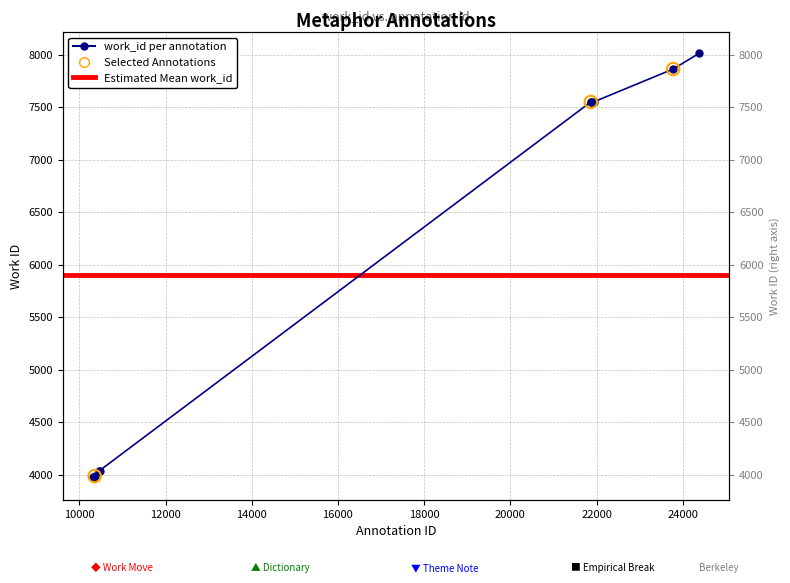

What is the change in value from 10327 to 21946?

+3590